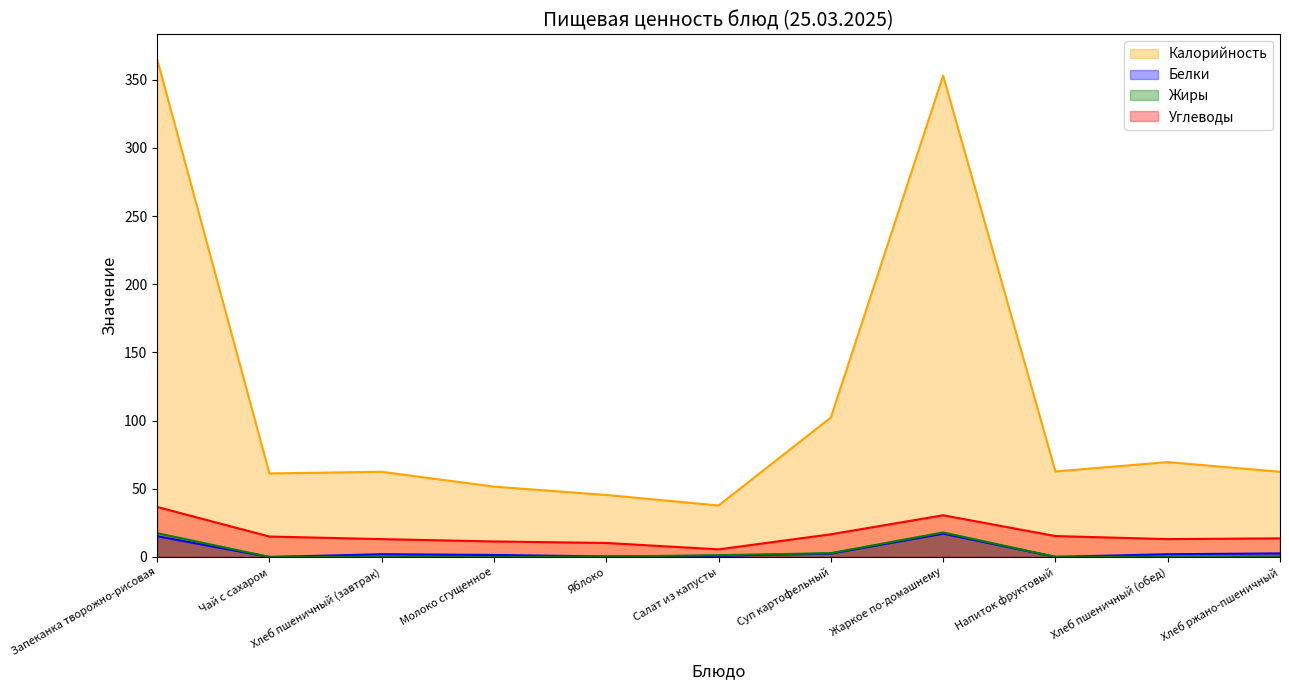

Which series has the largest total across all categories?

Калорийность